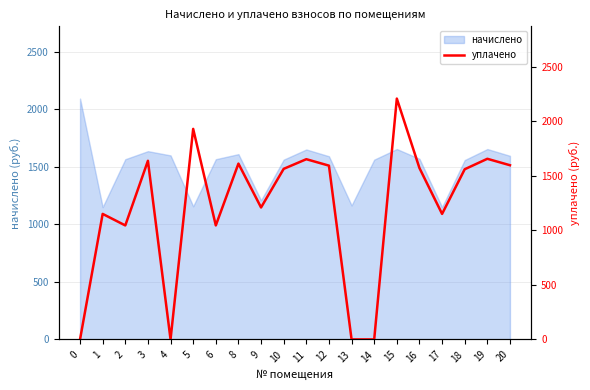

What is the sum of all values?

24174.5